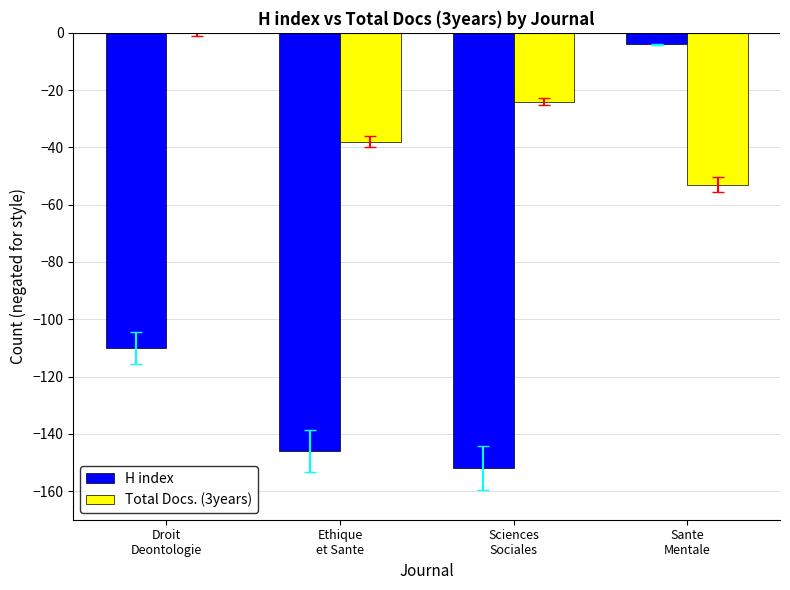

Reading left to right, transcribe all the data shown in this chart.

H index: -110	-146	-152	-4
Total Docs. (3years): 0	-38	-24	-53